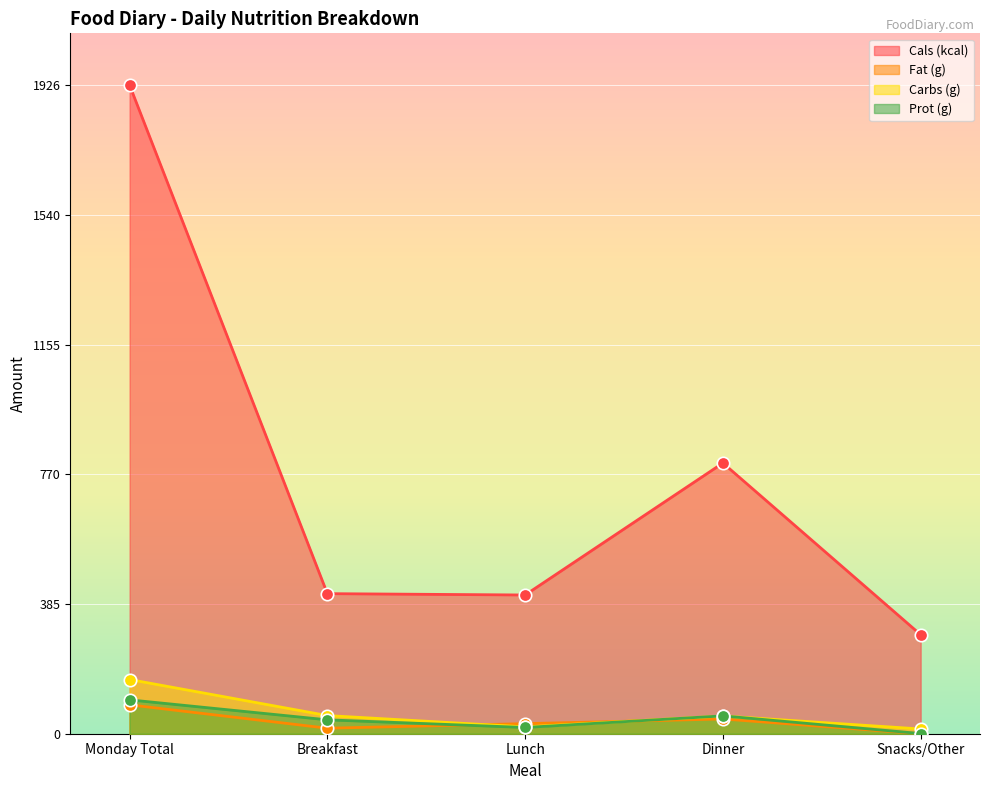

What is the total value across all series at Dinner?

953.5